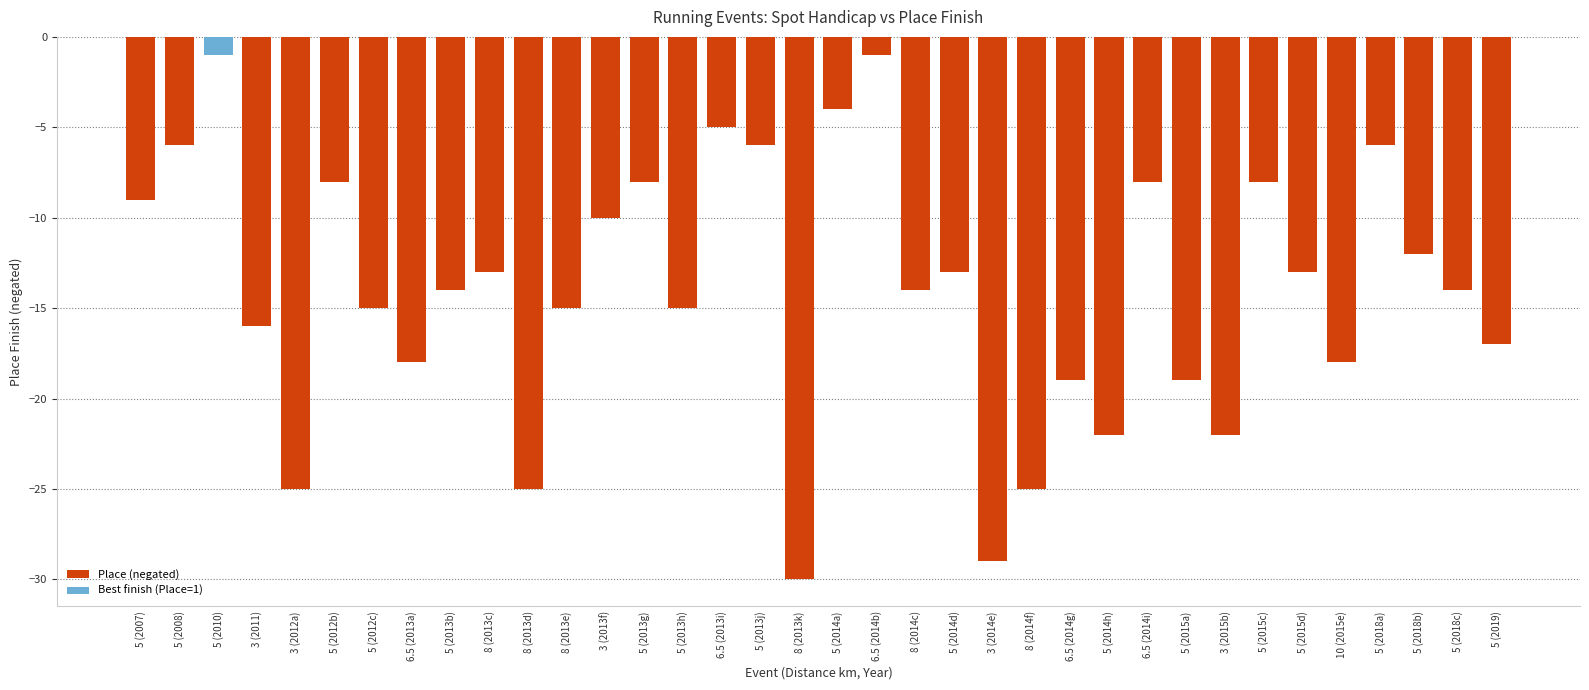

How many values exceed -14?

17